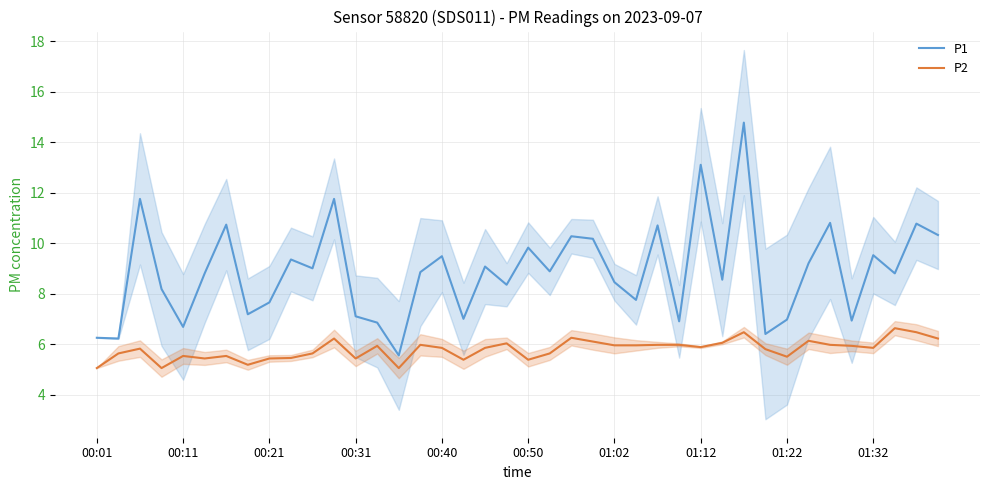

Which series has the largest total across all categories?

P1